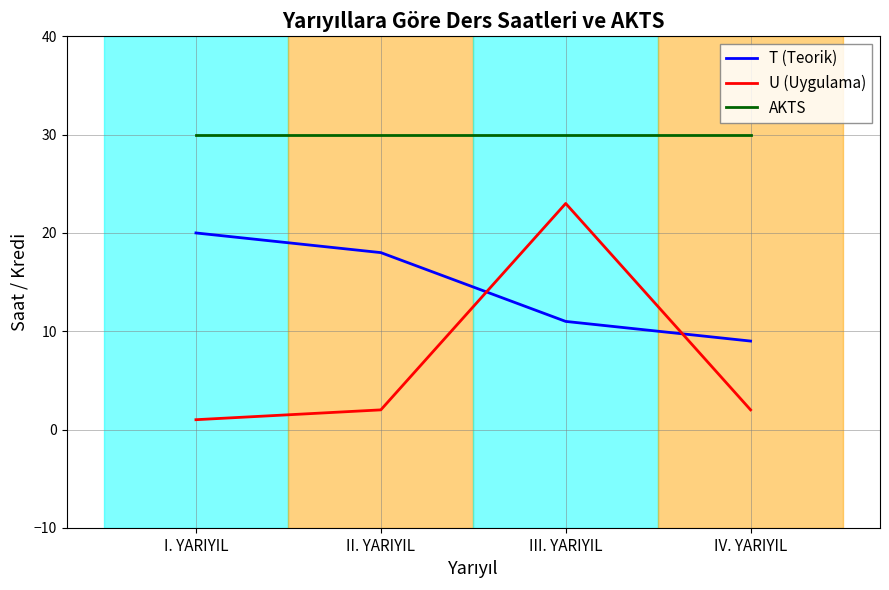

Is it true that T (Teorik) equals 11 at III. YARIYIL?

True